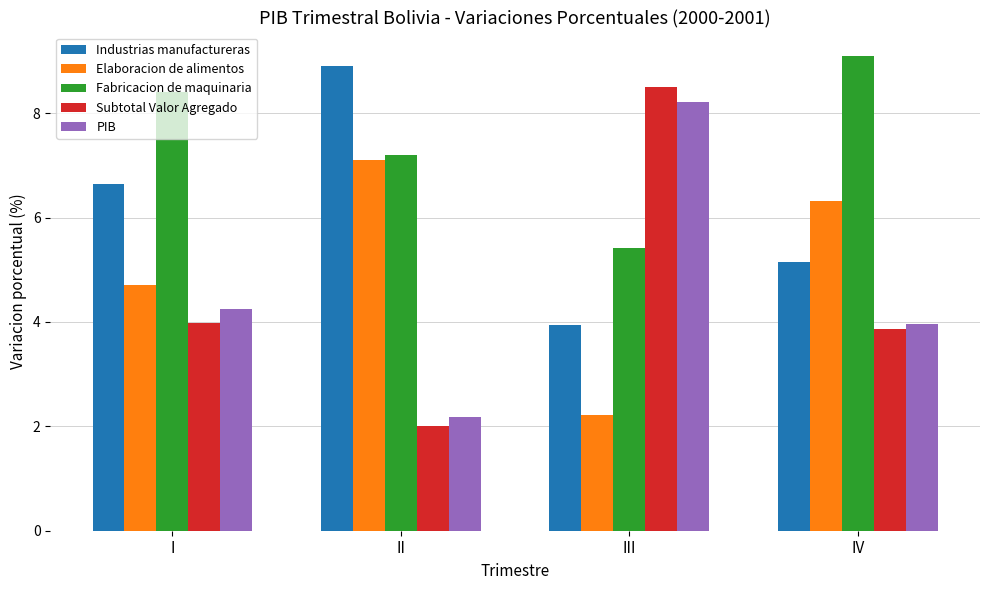

How many distinct data groups are displayed?

5